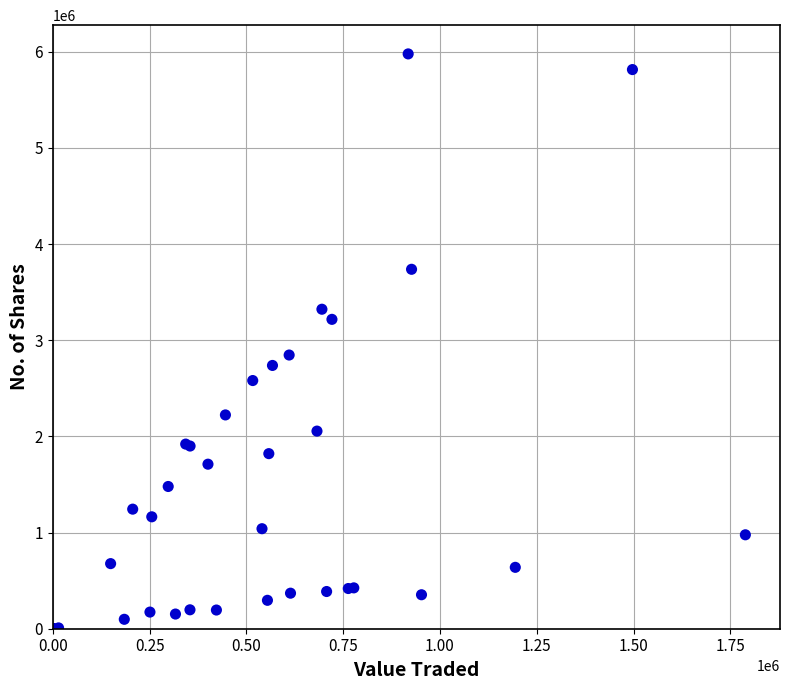

What Y value in the scatter plot is closest to 2988456?

2845912